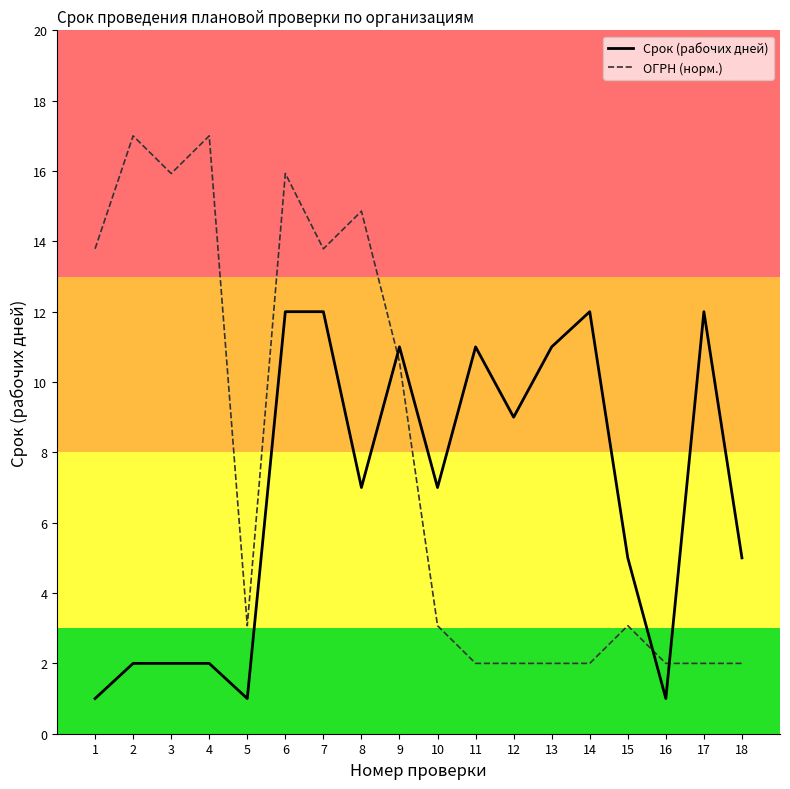

At which category does ОГРН (норм.) reach its first local valley?

3